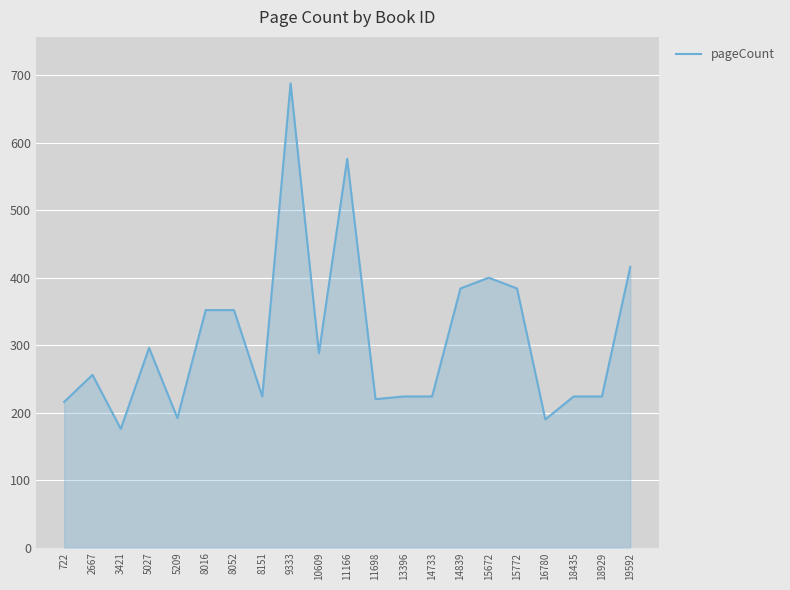

The value at 14733 is 64. True or false?

False